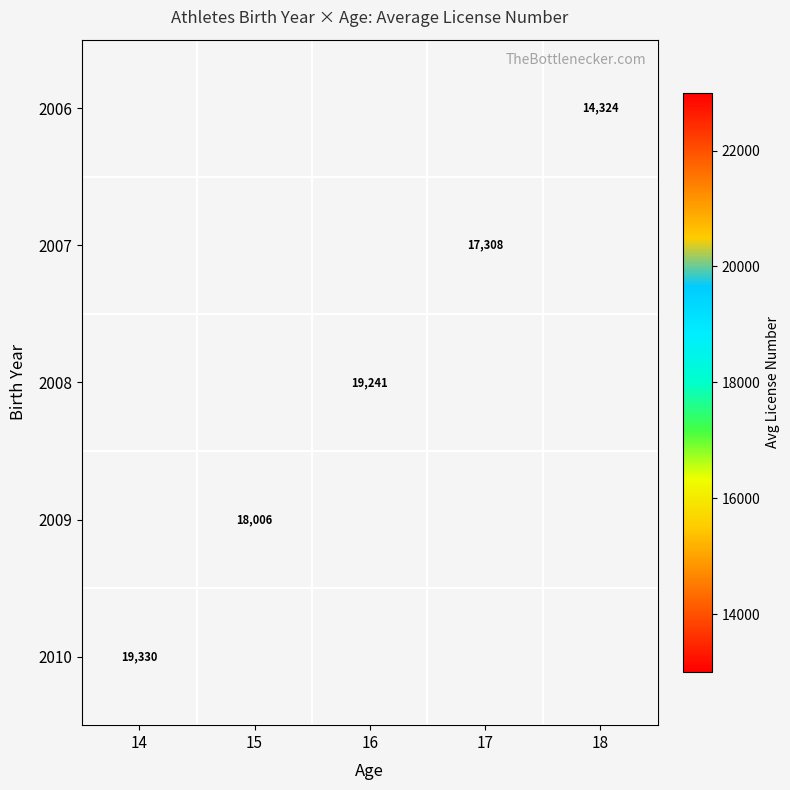

The 2008 series shows 19241 at 16. True or false?

True